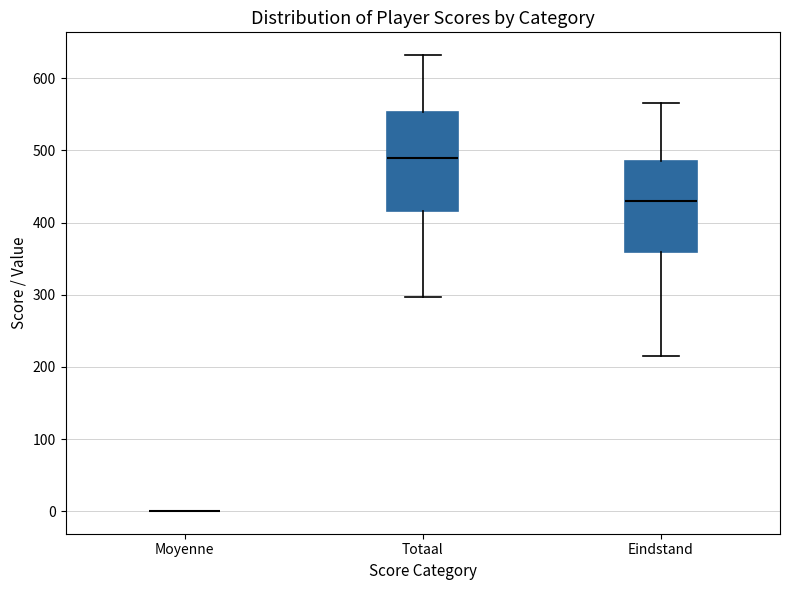

Reading left to right, transcribe this box plot: for each box, give where its median line is, the range the box spans, and where its two whiskers end, as read against the y-axis. The values are not printed on the chart, so give them approximately, as read against the axis.

Moyenne: box collapsed to a line at 0, whiskers 0 to 0
Totaal: median 490, box 420 to 550, whiskers 300 to 630
Eindstand: median 430, box 360 to 490, whiskers 220 to 570